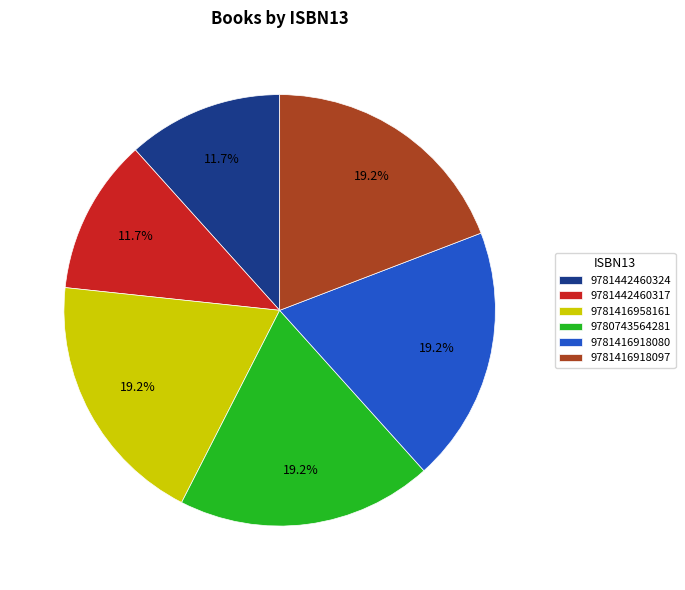

What is the ratio of the value at 9781416958161 to the value at 9780743564281?

1.0